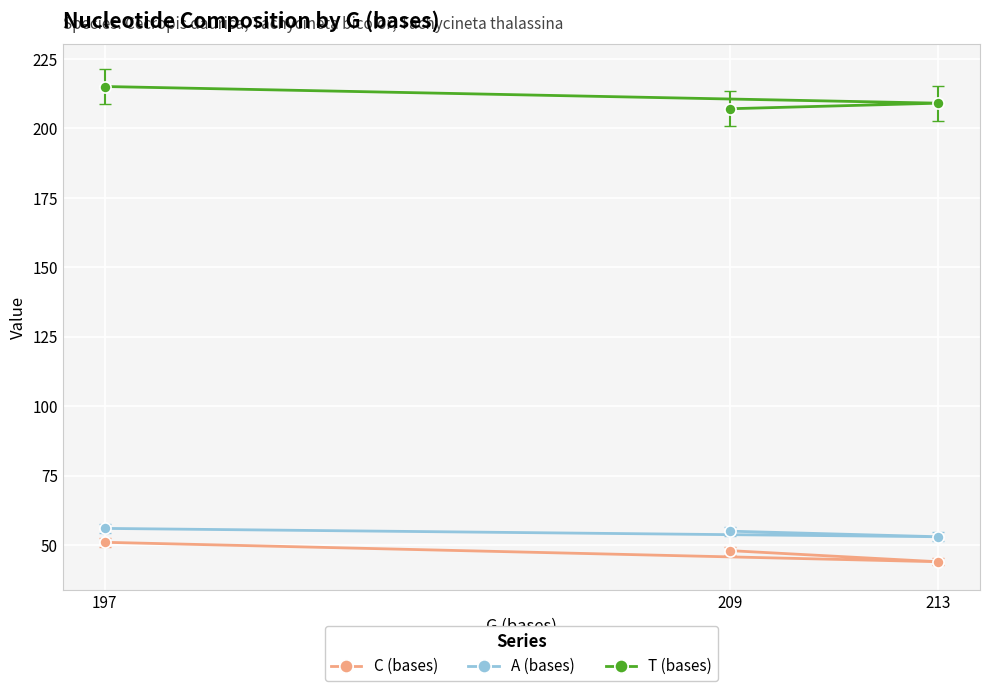

What are all the series names shown in the legend?

C (bases), A (bases), T (bases)